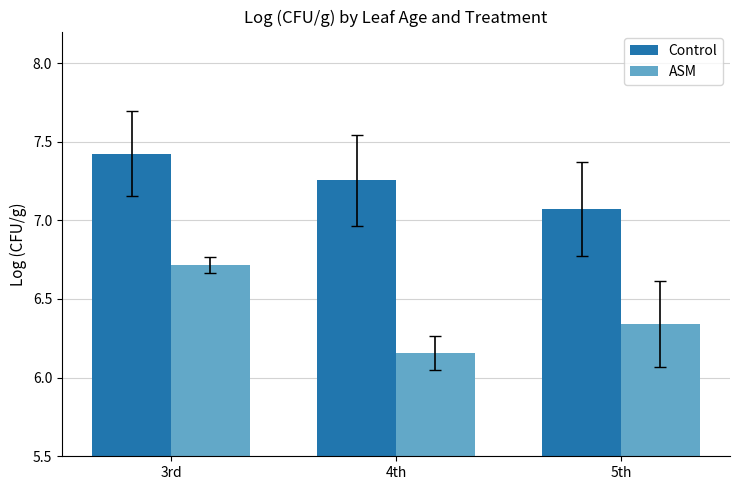

Is it true that Control equals 2.9 at 3rd?

False